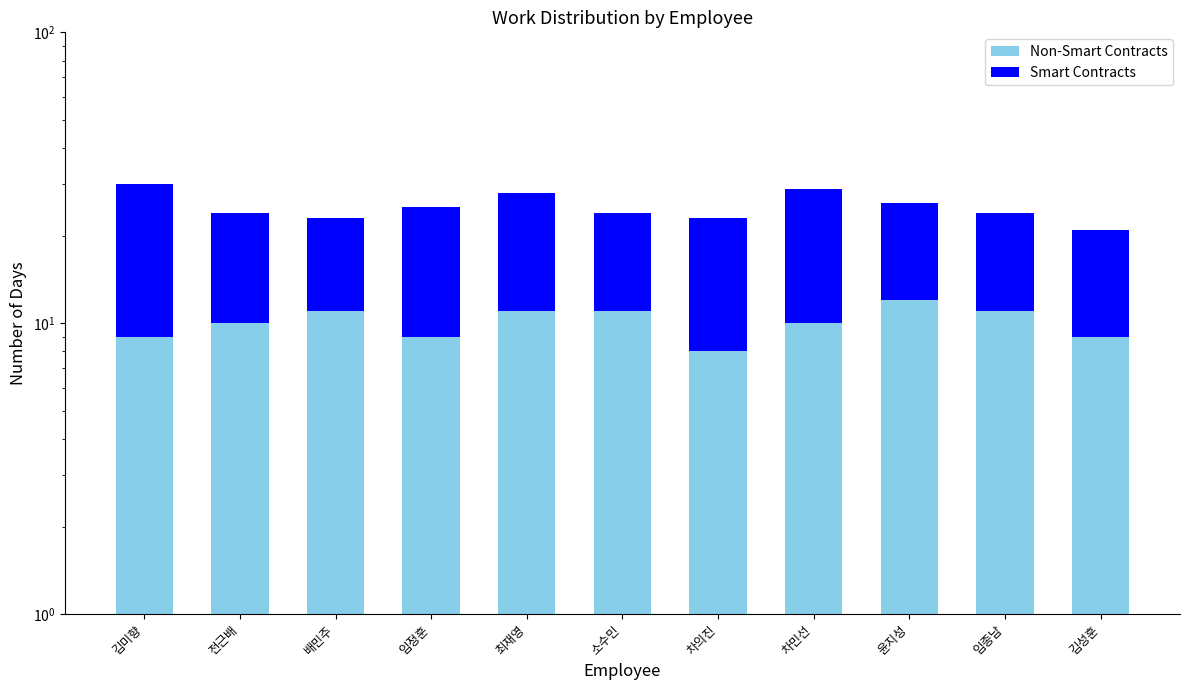

Which series has the largest range (max minus min)?

Smart Contracts